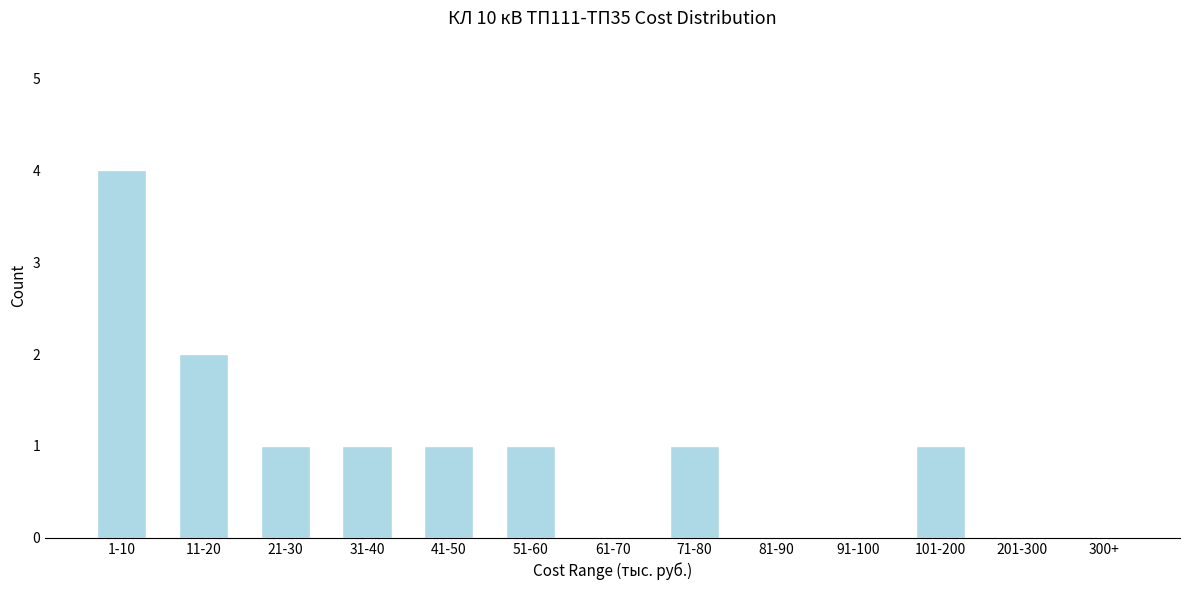

Reading left to right, what are all the values shown in this chart?

1-10=4	11-20=2	21-30=1	31-40=1	41-50=1	51-60=1	61-70=0	71-80=1	81-90=0	91-100=0	101-200=1	201-300=0	300+=0